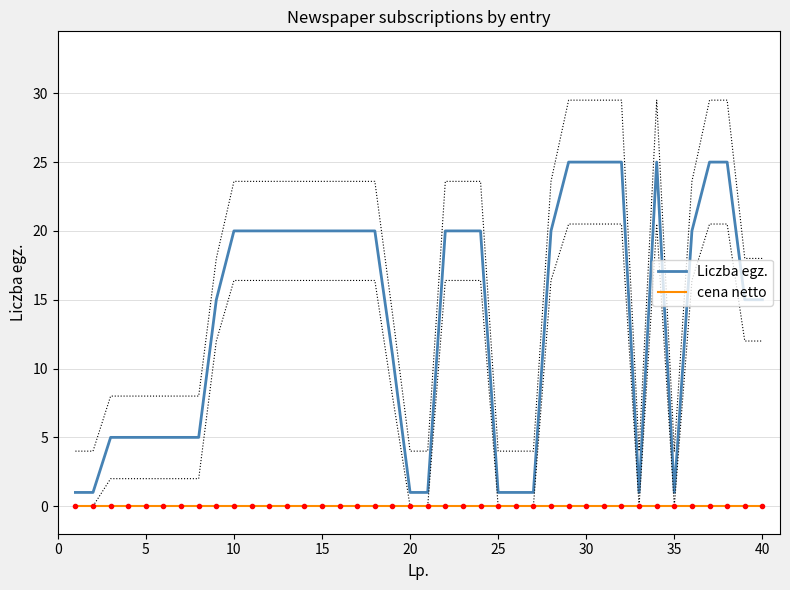

The Liczba egz. series shows 1 at 25. True or false?

True